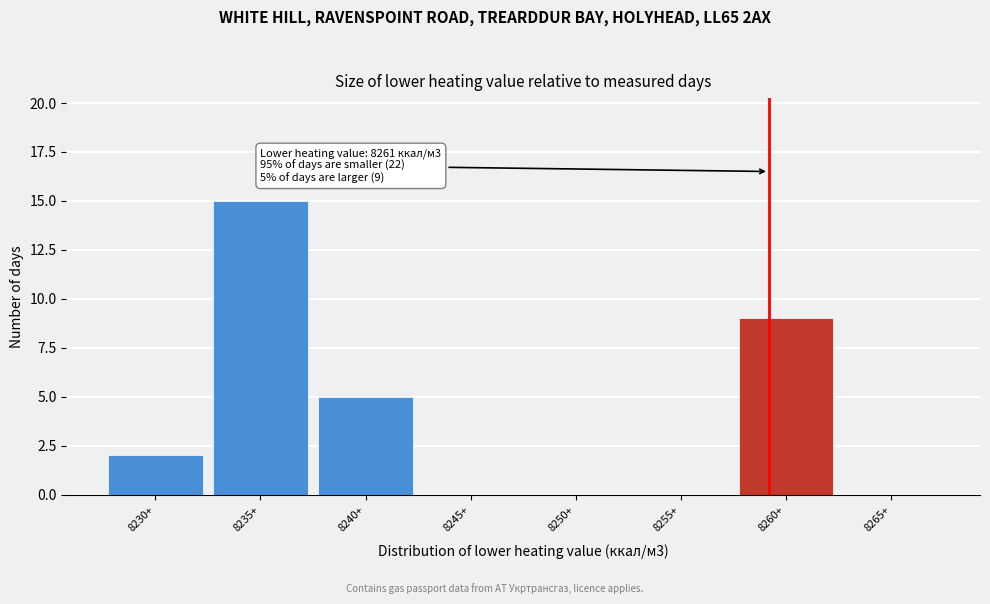

Reading right to left, extract all data points from this chart.

8265+=0	8260+=9	8255+=0	8250+=0	8245+=0	8240+=5	8235+=15	8230+=2